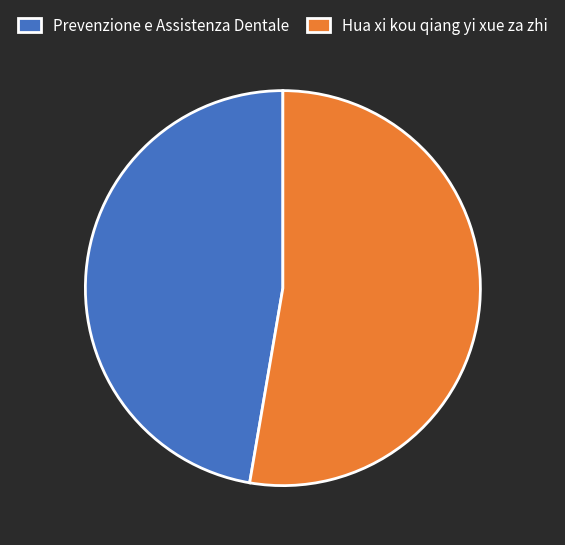

Which category has the smallest portion of the pie?

Prevenzione e Assistenza Dentale